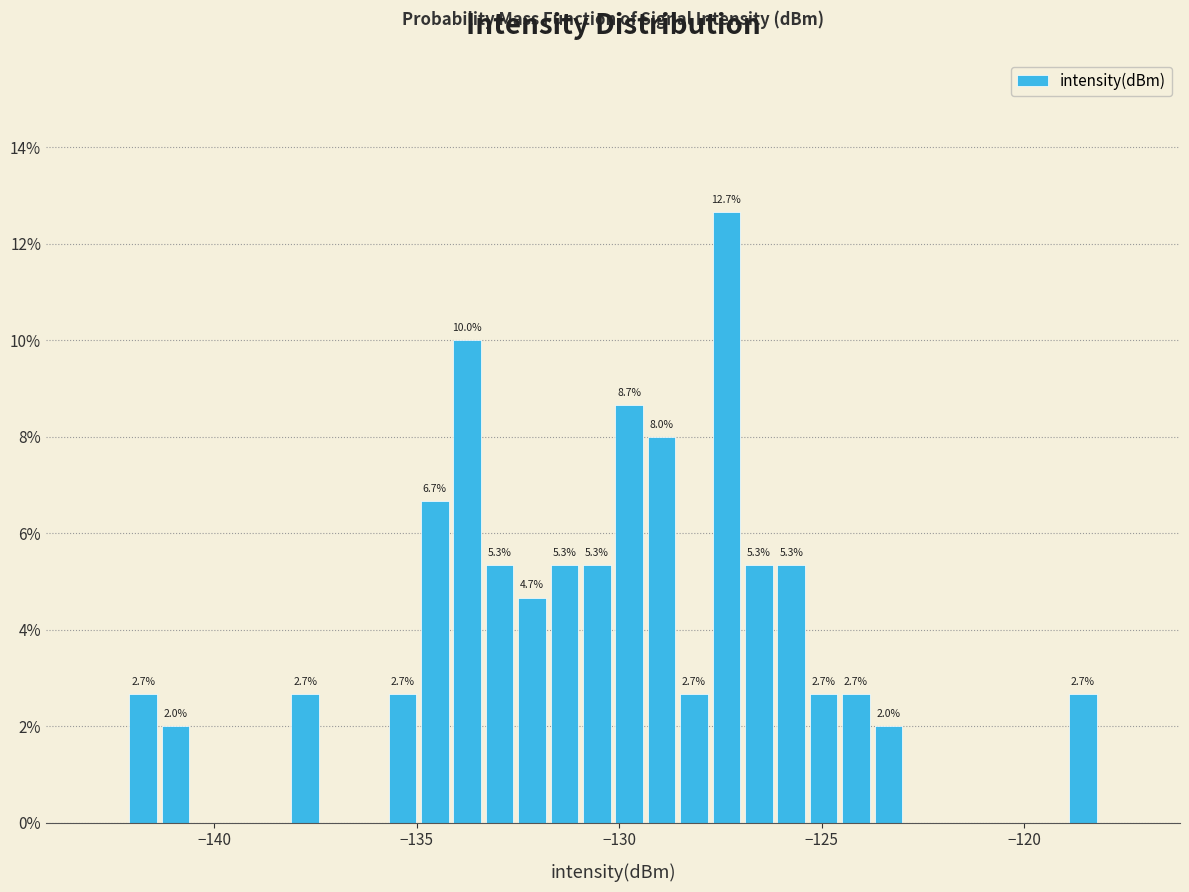

Around what value on the x-axis is the tallest bar? Give the approximate position of its centre, as read against the axis.

-127.5